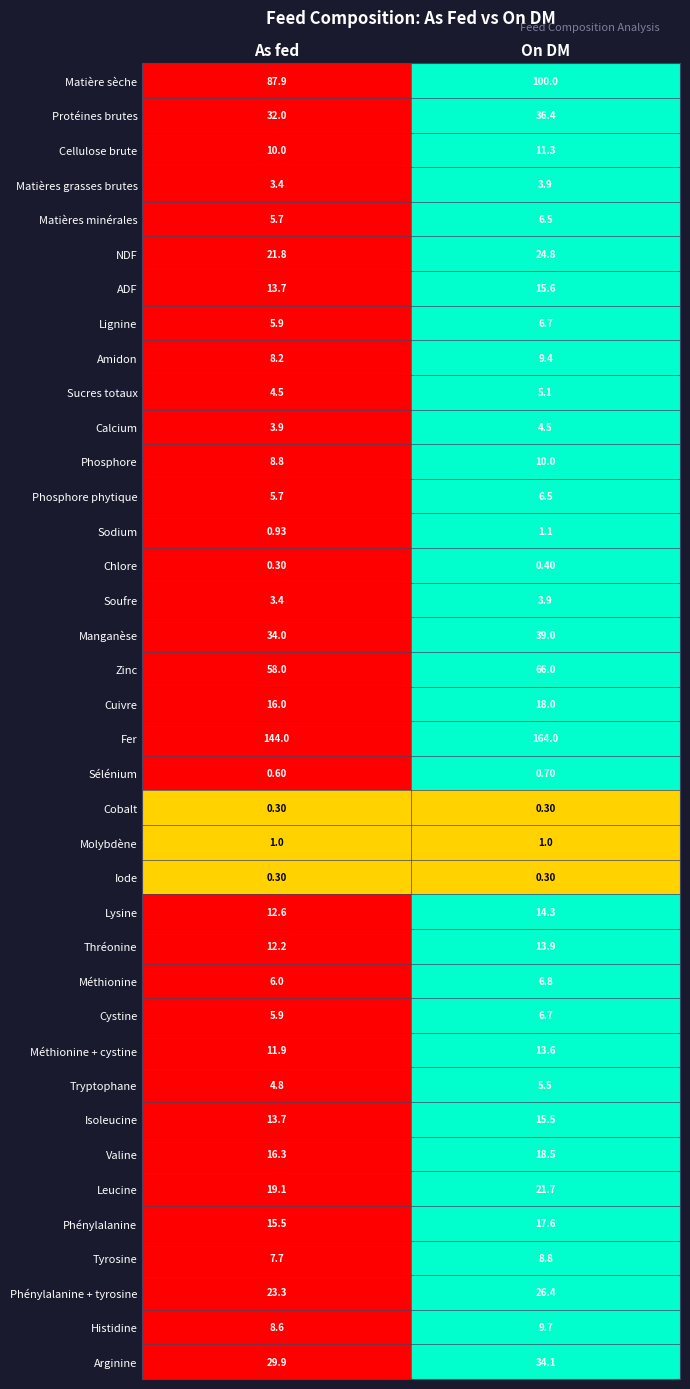

At which category is the sum across all series the highest?

On DM